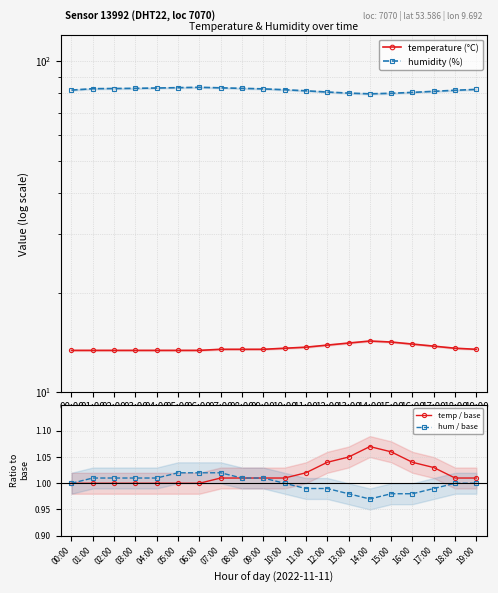

What are all the series names shown in the legend?

temperature (°C), humidity (%), temp / base, hum / base